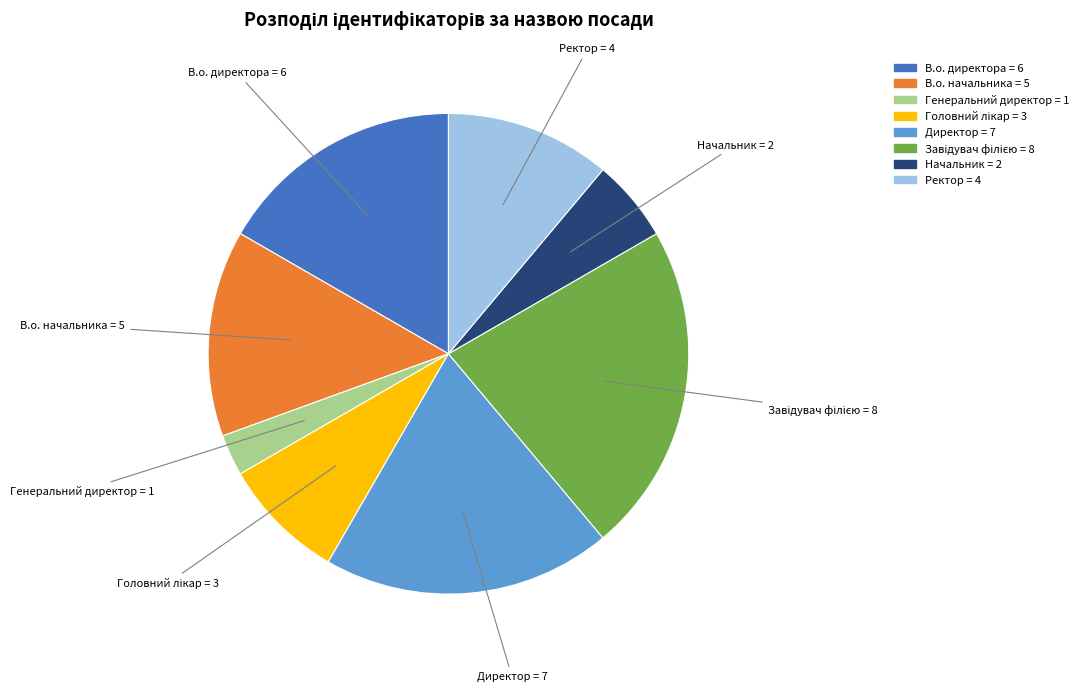

Does Ректор represent more than half of the total?

No